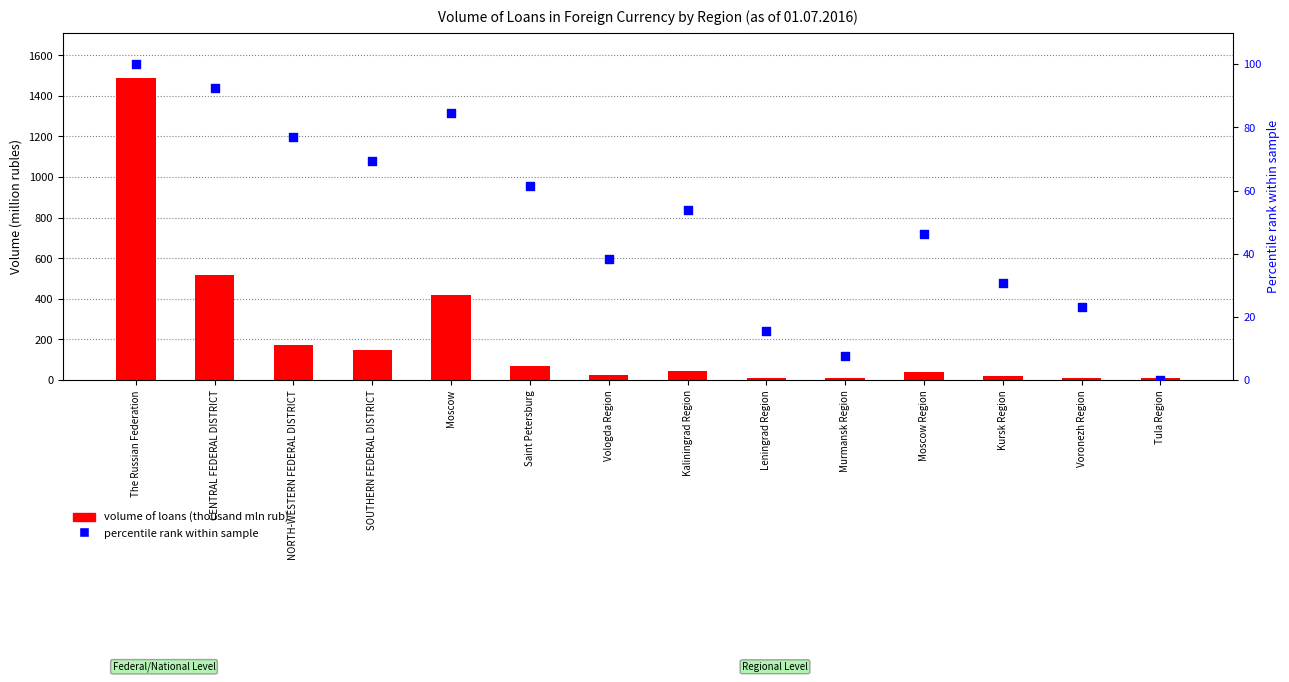

What are all the series names shown in the legend?

volume of loans (thousand mln rub), percentile rank within sample